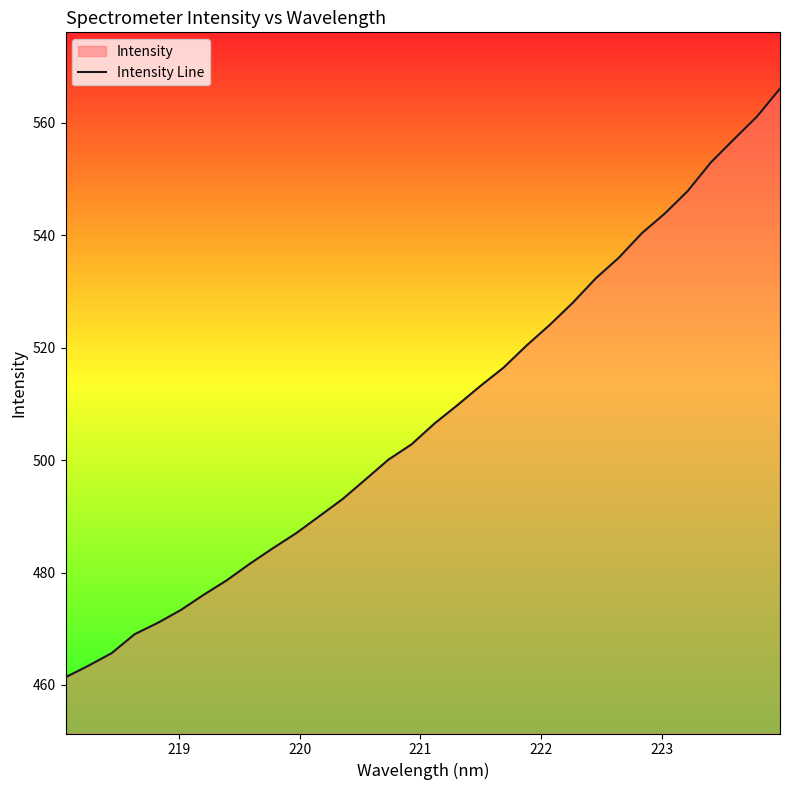

How many values are below 506?

16